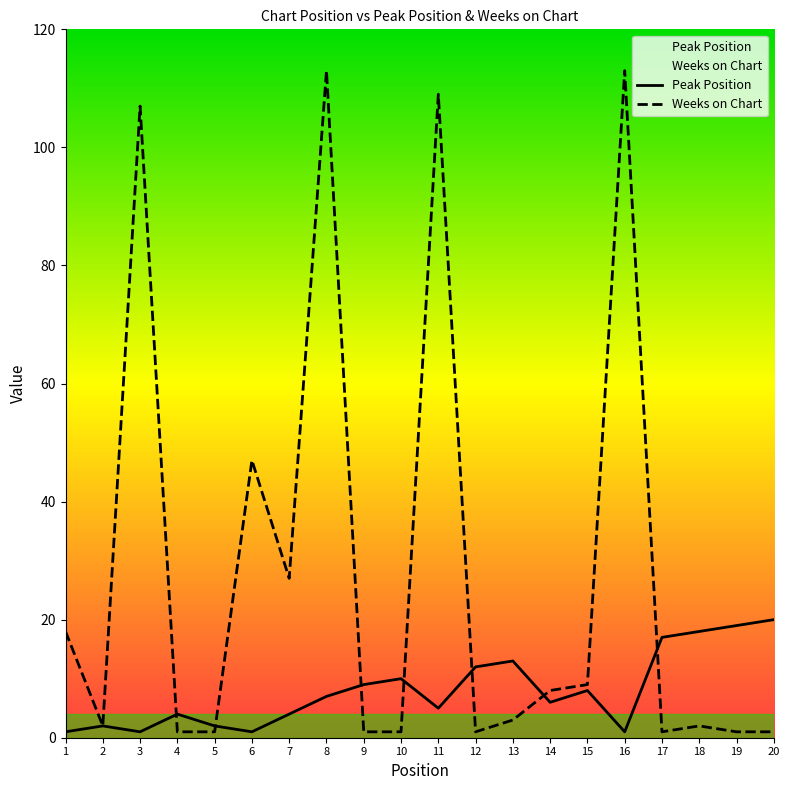

True or false: Peak Position has a value of 1 at 16.

True